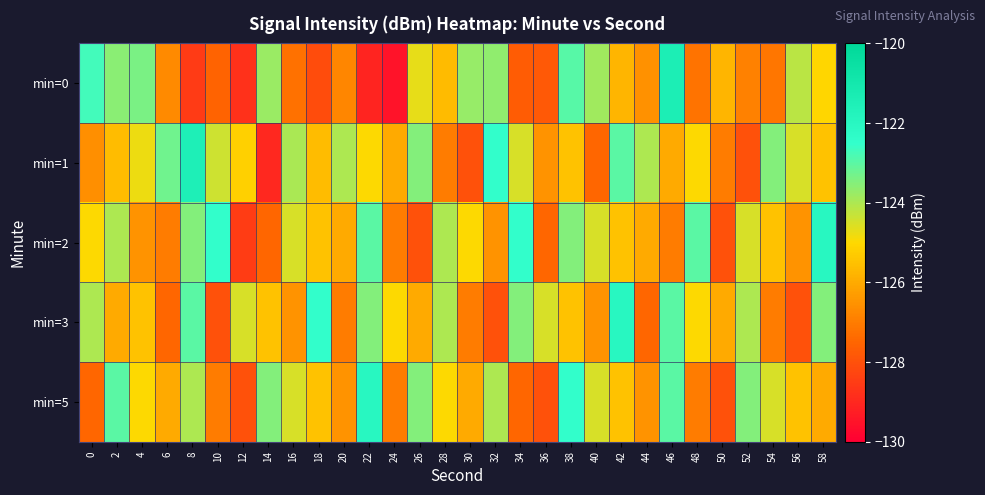

What is the total value across all series at 44?

-630.5